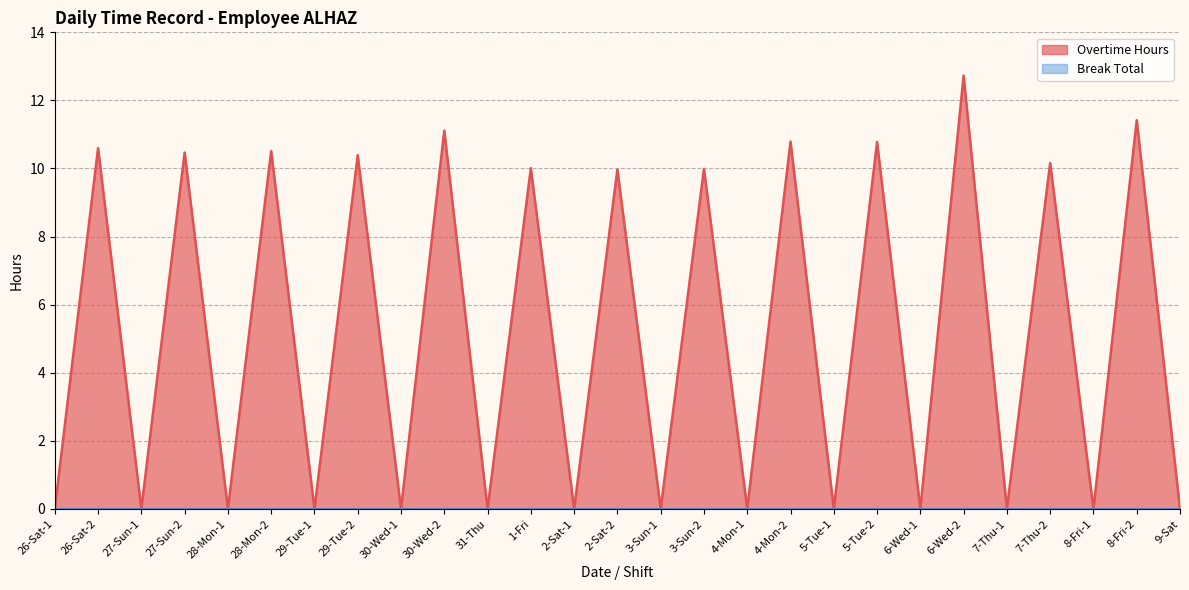

True or false: the data has more than 2 interior local peaks.

True